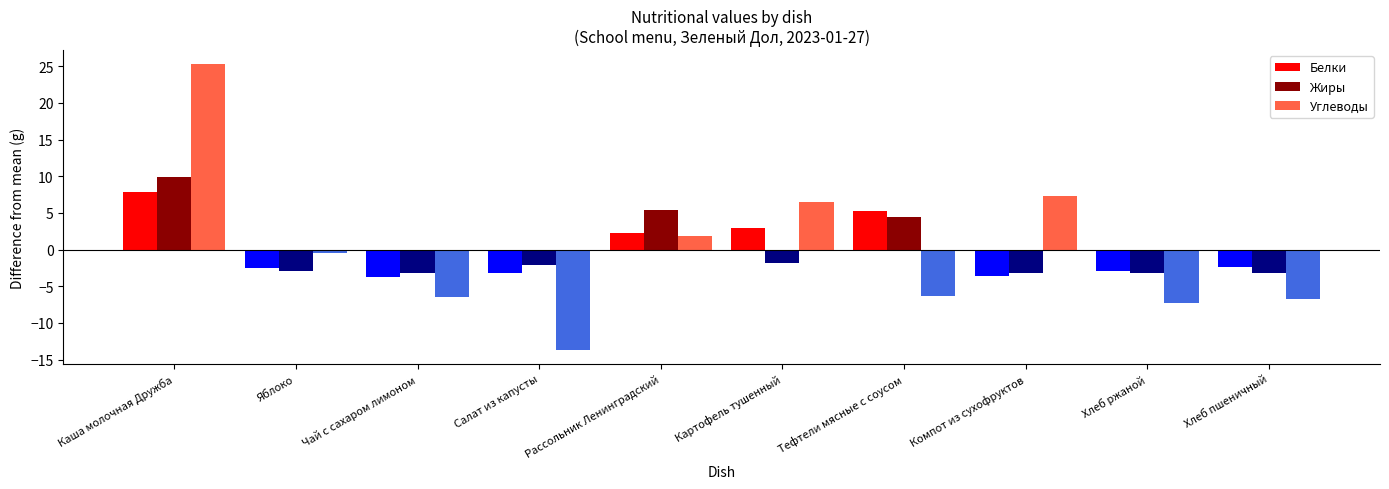

How many categories are shown in the chart?

10